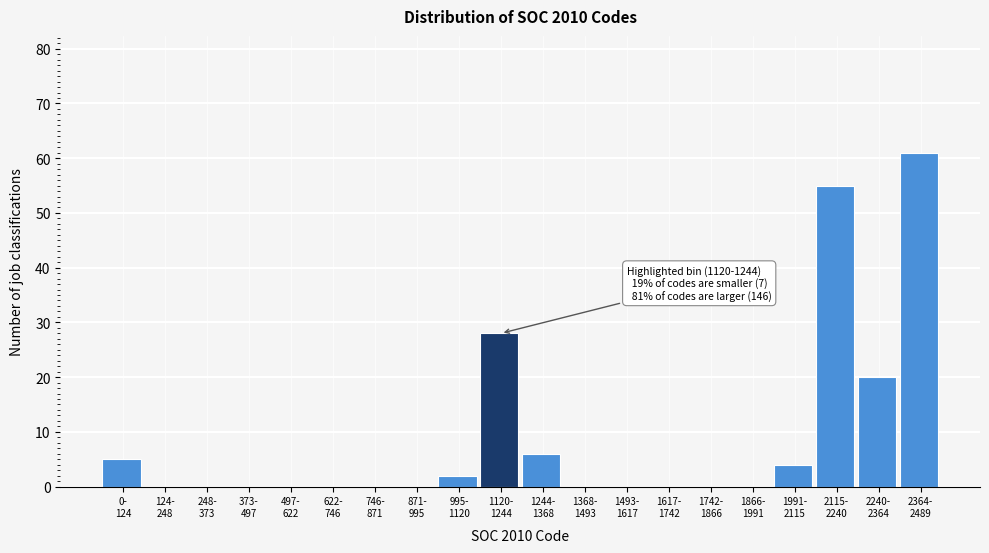

What is the sum of all values?

181